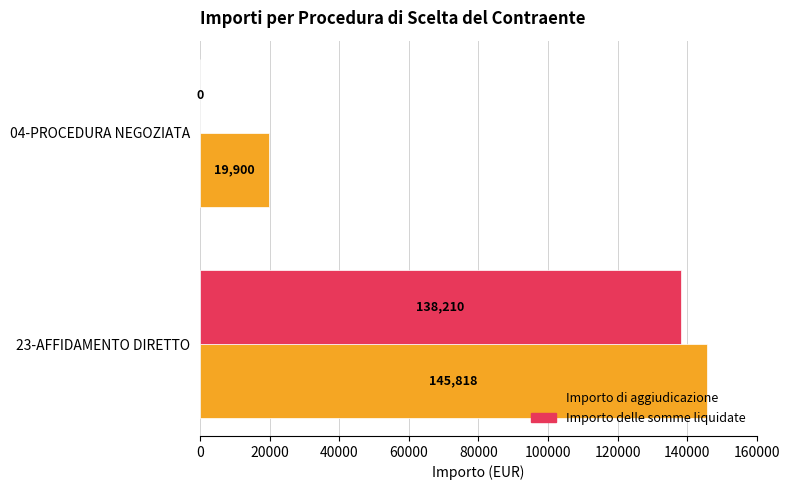

What is the sum of the Importo di aggiudicazione values at 23-AFFIDAMENTO DIRETTO and 04-PROCEDURA NEGOZIATA?

165718.0